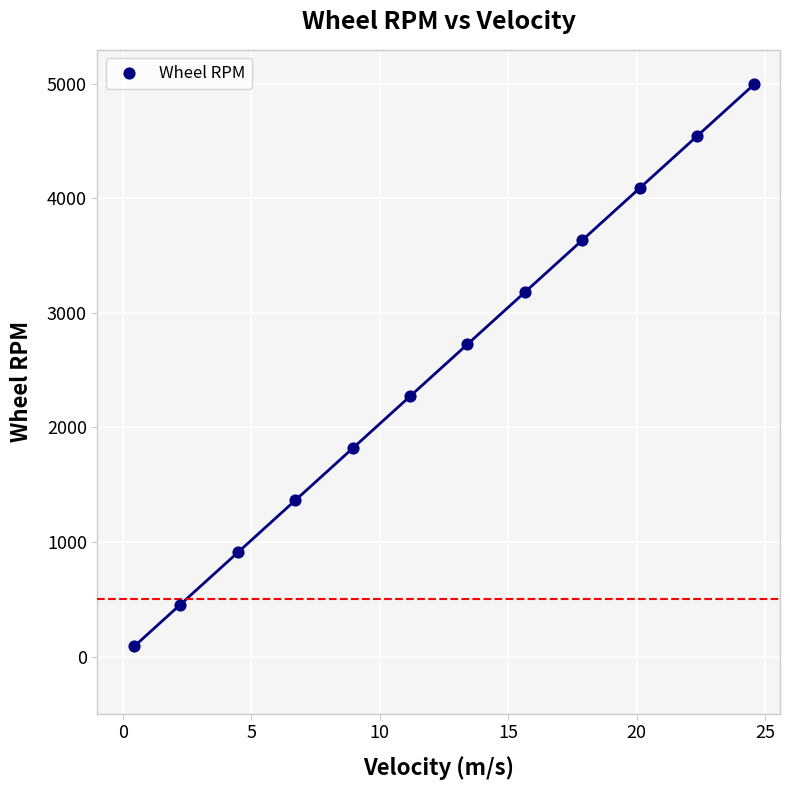

What Y value in the scatter plot is closest to 2543?

2725.4